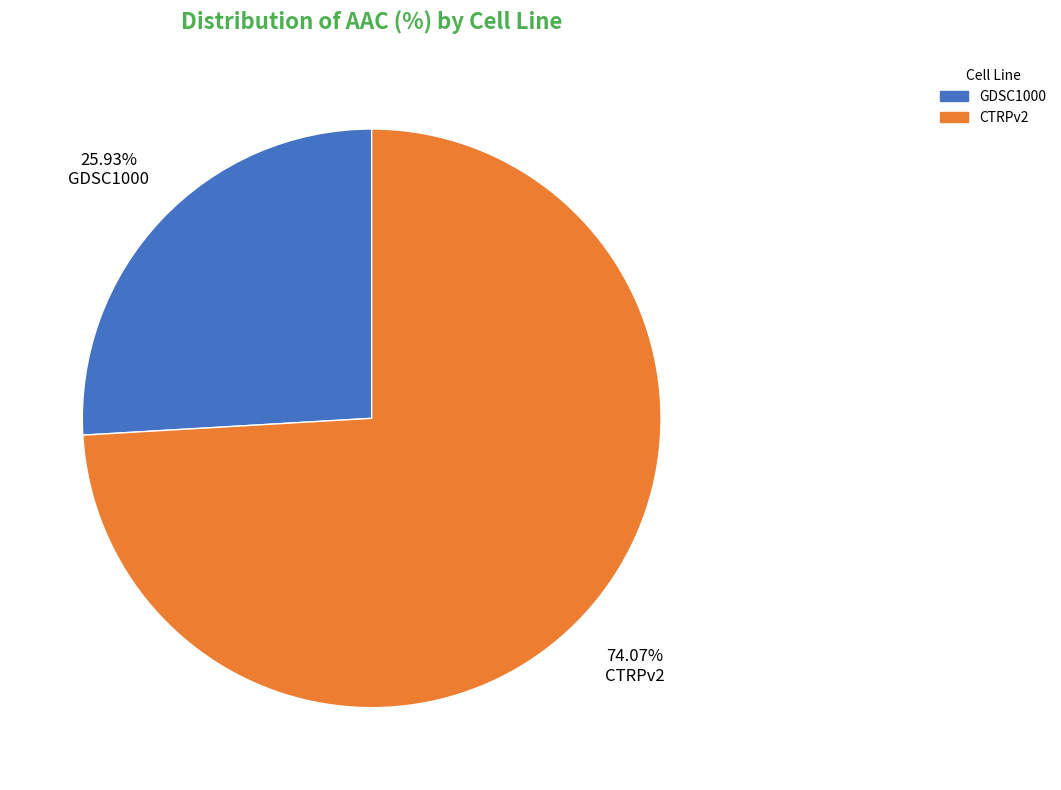

Which has a higher value, GDSC1000 or CTRPv2?

CTRPv2